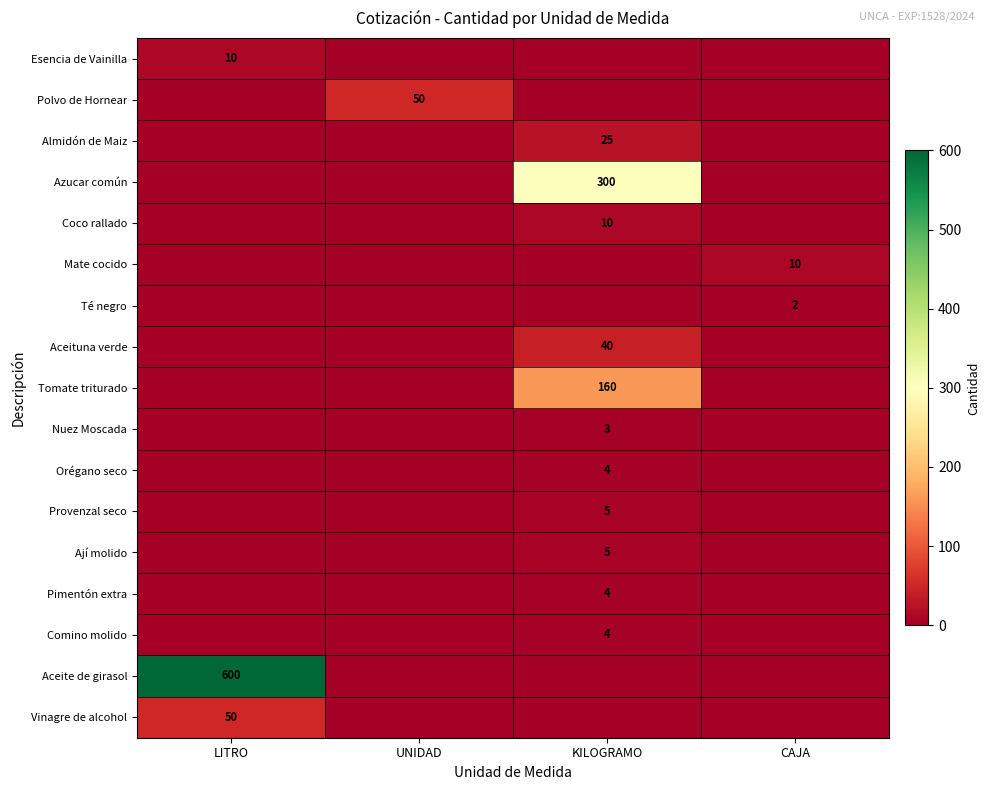

The Ají molido series shows 9 at KILOGRAMO. True or false?

False